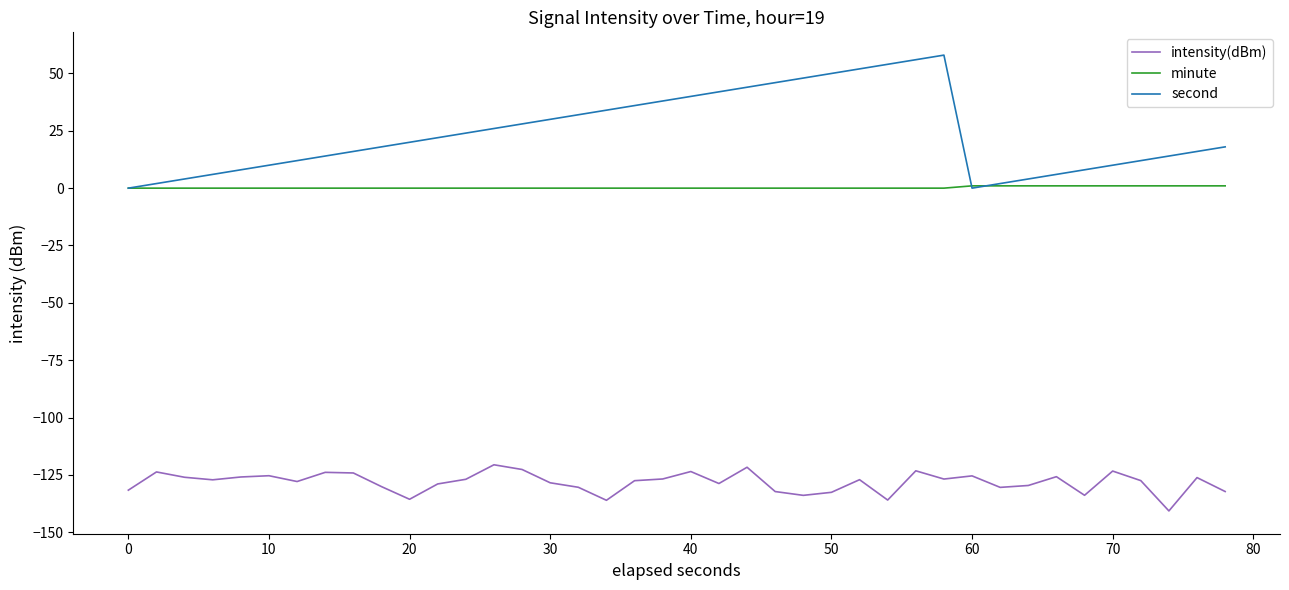

Which series has the largest total across all categories?

second